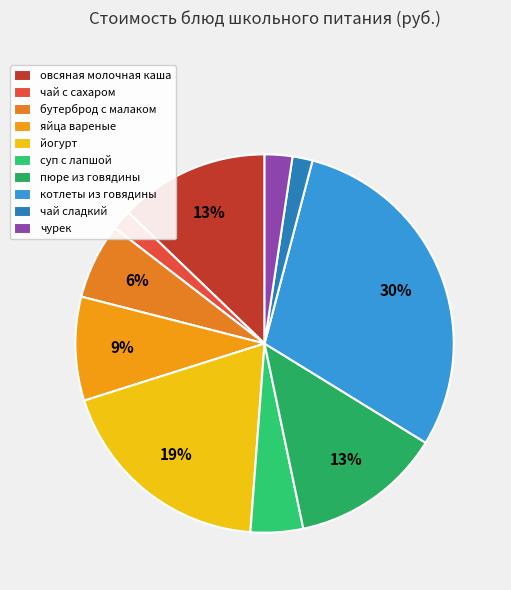

Between суп с лапшой and чурек, which is larger?

суп с лапшой